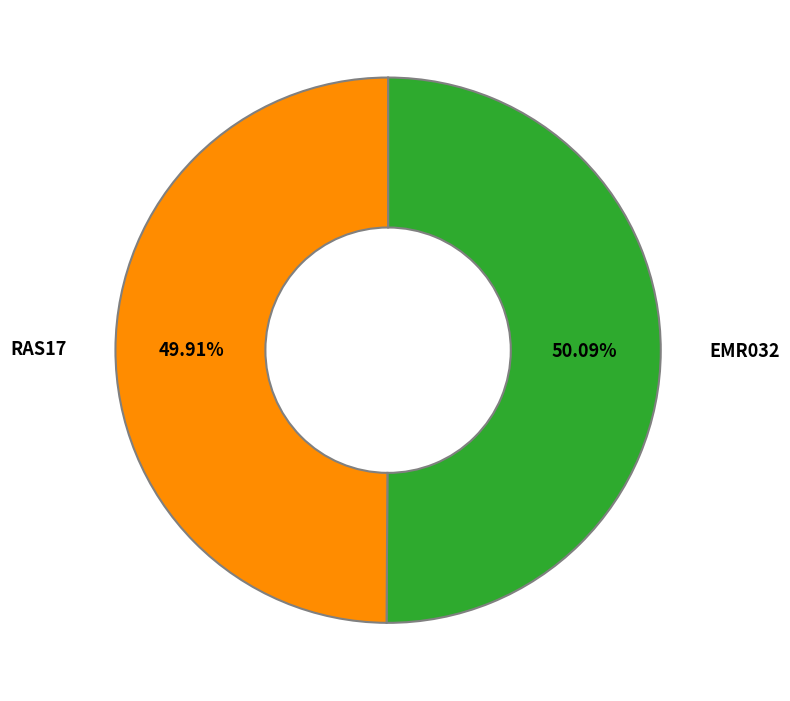

Does any single category account for the majority?

Yes